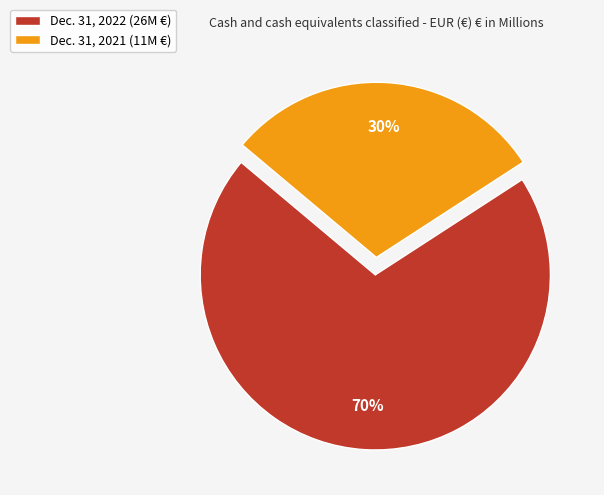

True or false: Dec. 31, 2022 accounts for 70% of the total.

True